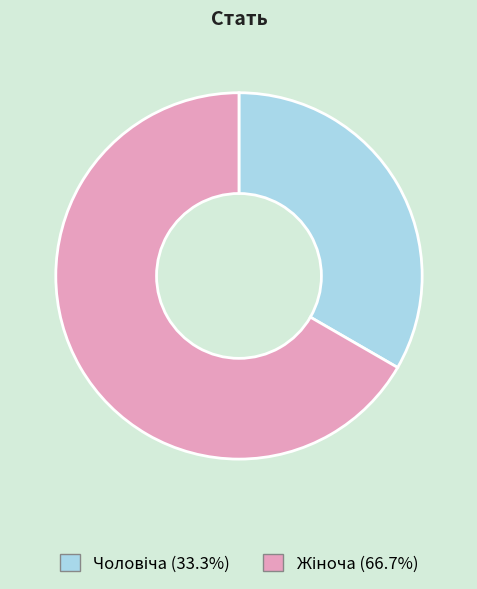

Does any single category account for the majority?

Yes